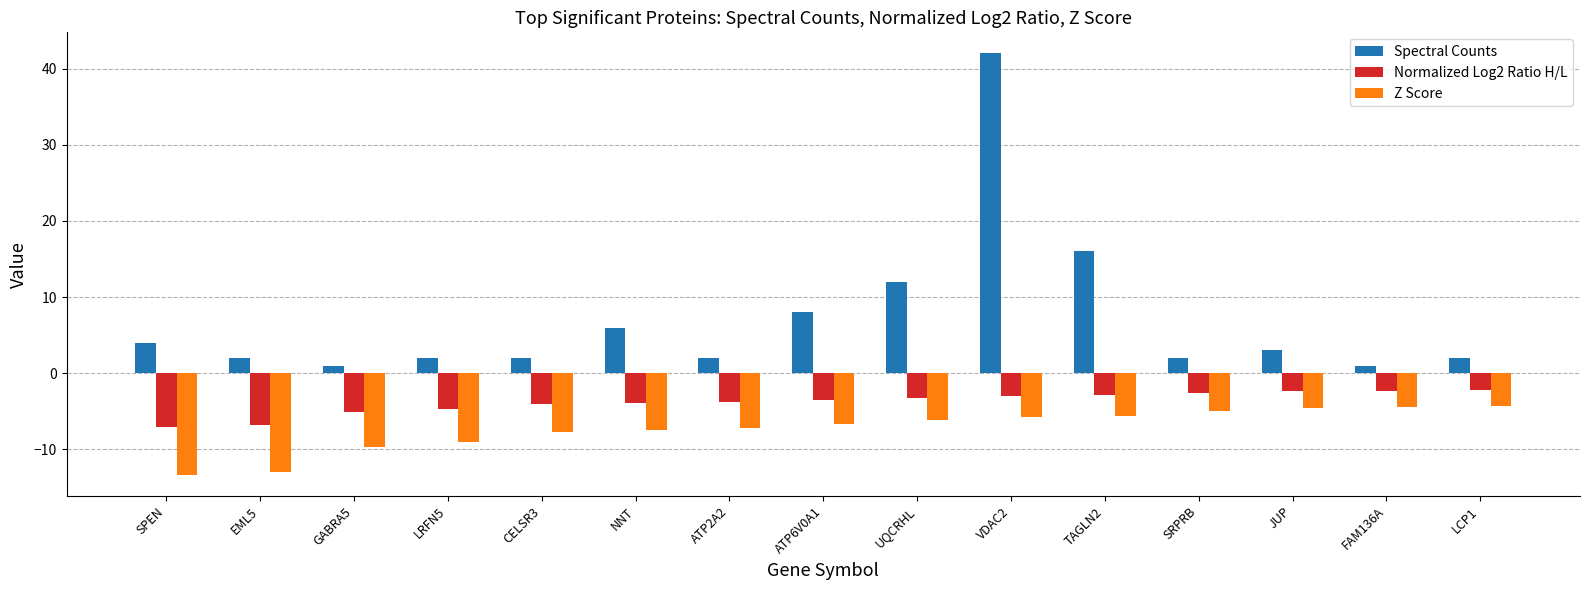

At TAGLN2, list the series in order from largest to smallest.

Spectral Counts, Normalized Log2 Ratio H/L, Z Score